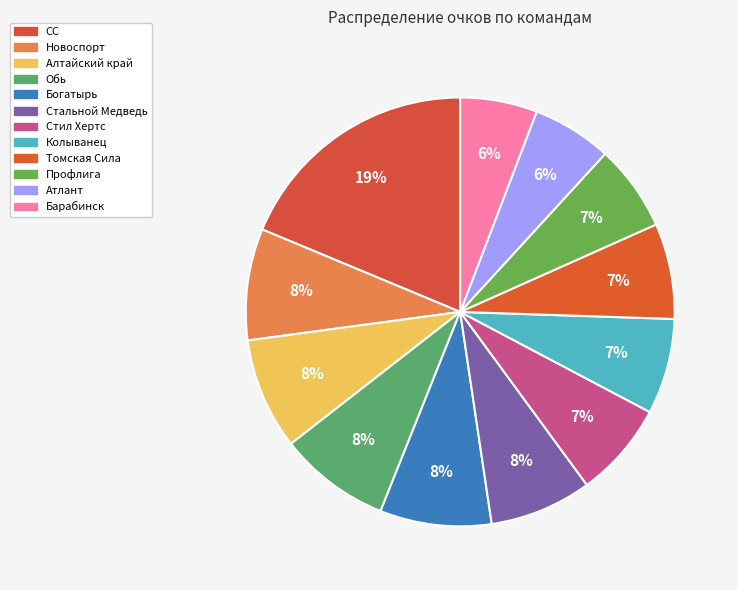

How many segments does this pie chart have?

12